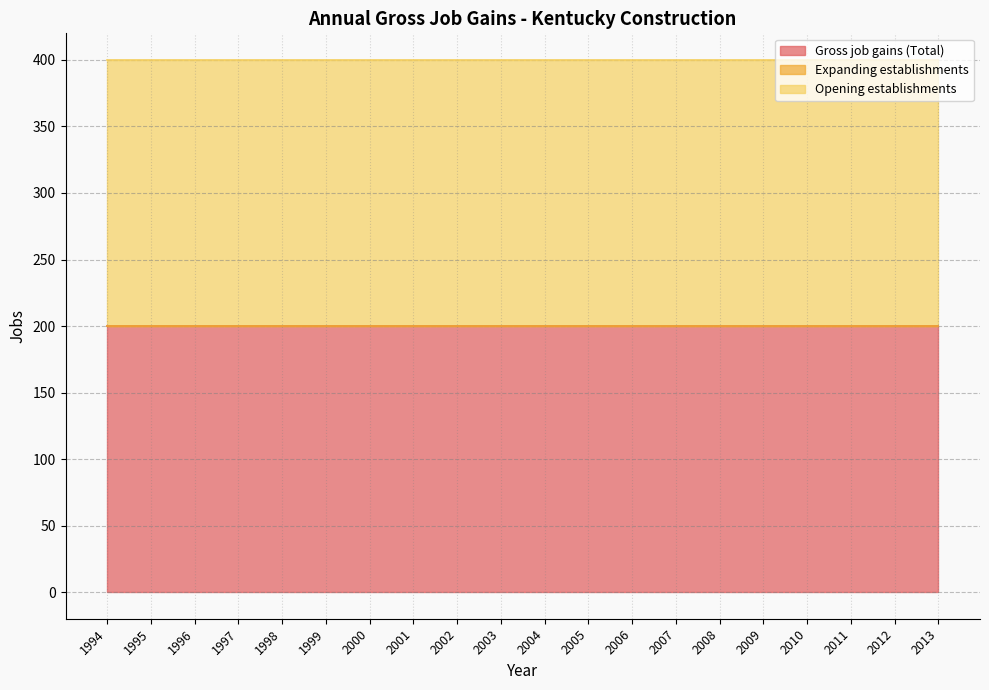

Reading left to right, extract all data points from this chart.

Gross job gains (Total): 200	200	200	200	200	200	200	200	200	200	200	200	200	200	200	200	200	200	200	200
Expanding establishments: 0	0	0	0	0	0	0	0	0	0	0	0	0	0	0	0	0	0	0	0
Opening establishments: 200	200	200	200	200	200	200	200	200	200	200	200	200	200	200	200	200	200	200	200